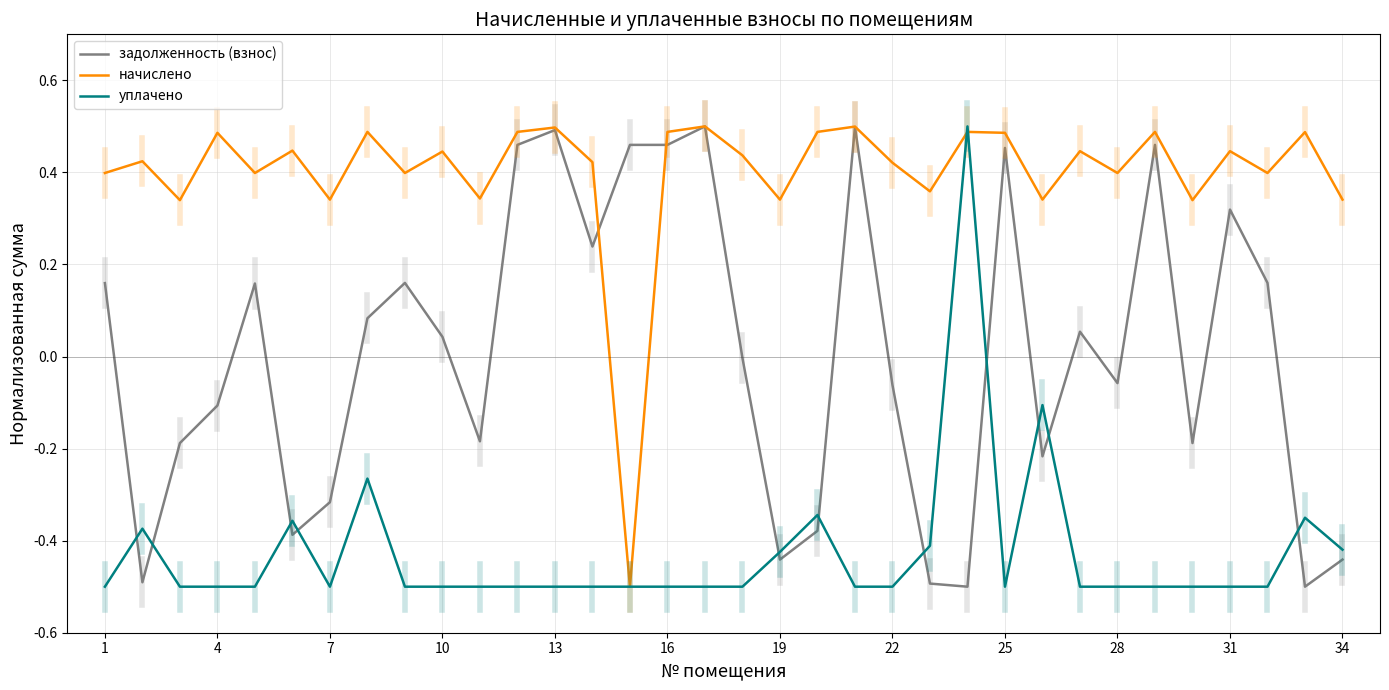

True or false: начислено has more than 1 interior local peaks.

True